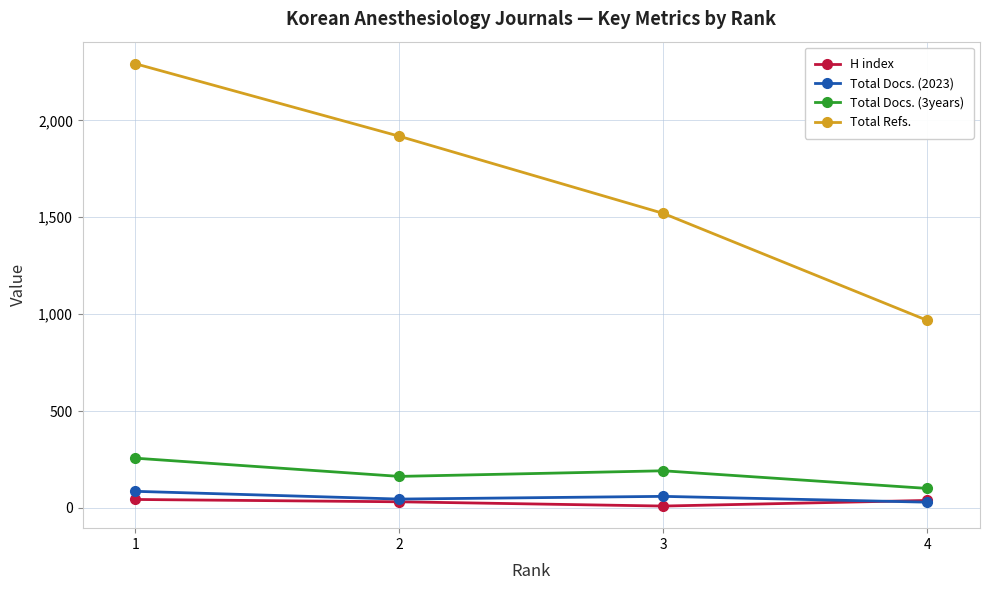

Where does the Total Refs. series first go above 1918?

1